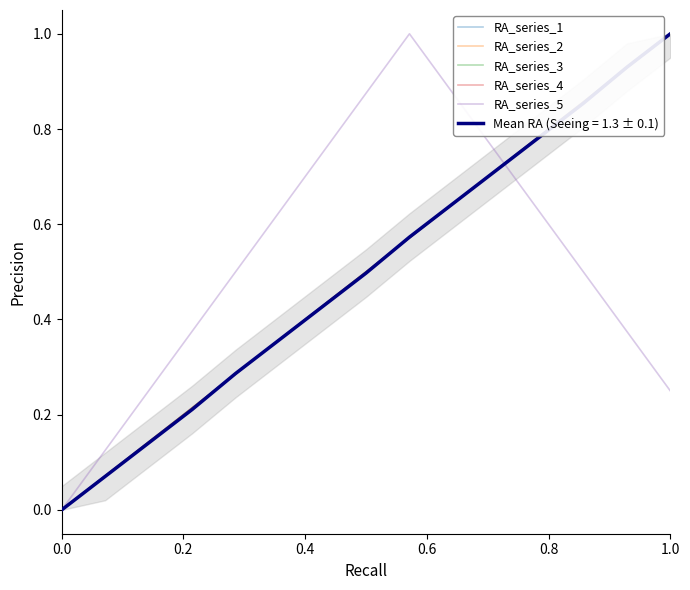

What is the highest value of the RA_series_5 series?

1.0